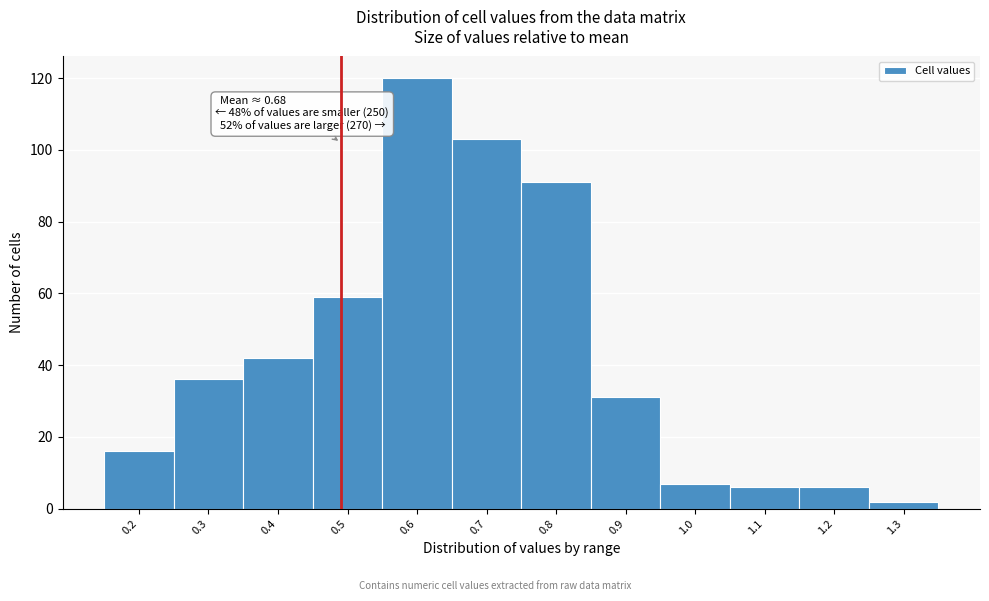

Reading left to right, extract all data points from this chart.

0.2=16	0.3=36	0.4=42	0.5=59	0.6=120	0.7=103	0.8=91	0.9=31	1.0=7	1.1=6	1.2=6	1.3=2